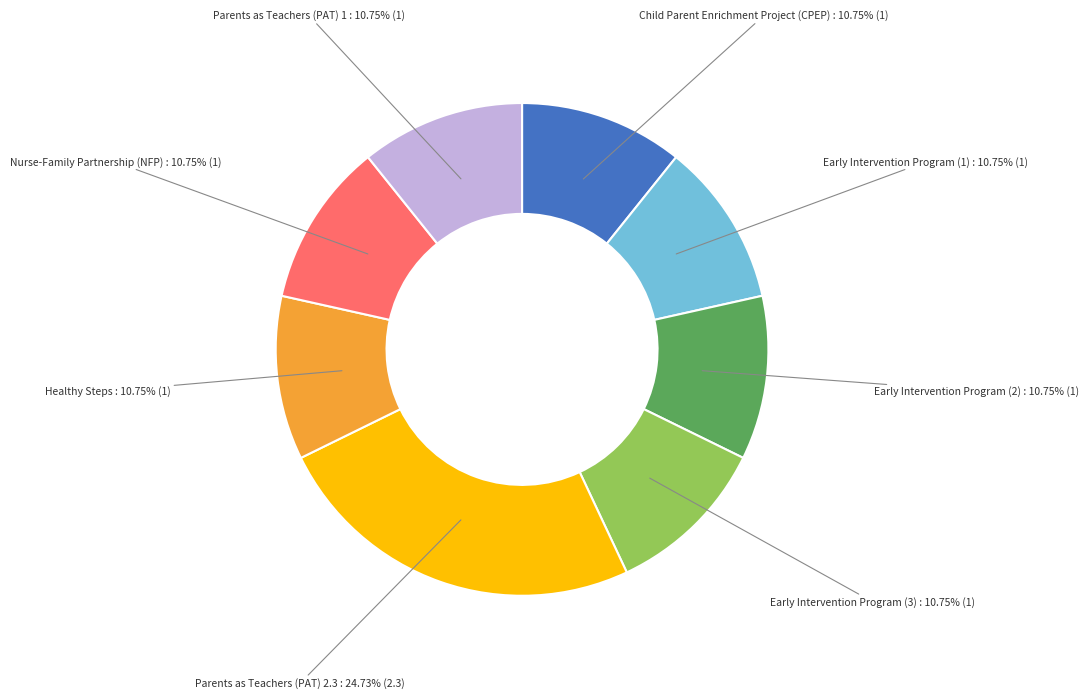

Is there a majority slice in this chart?

No